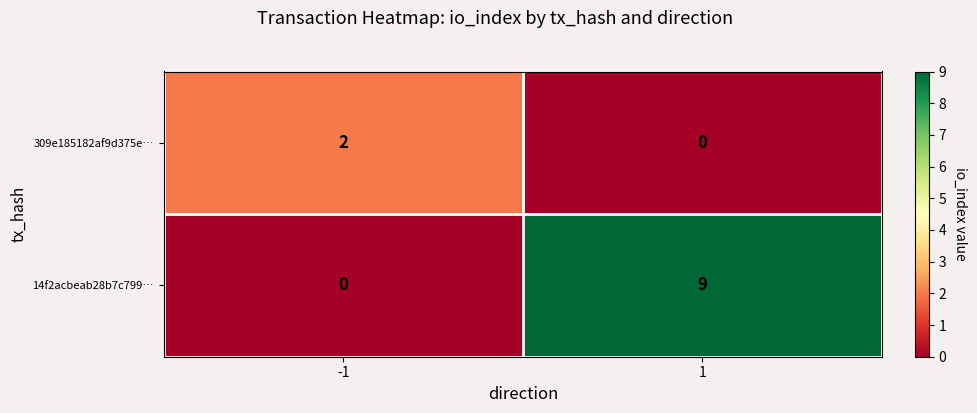

What is the difference between the 14f2acbeab28b7c799… values at -1 and 1?

9